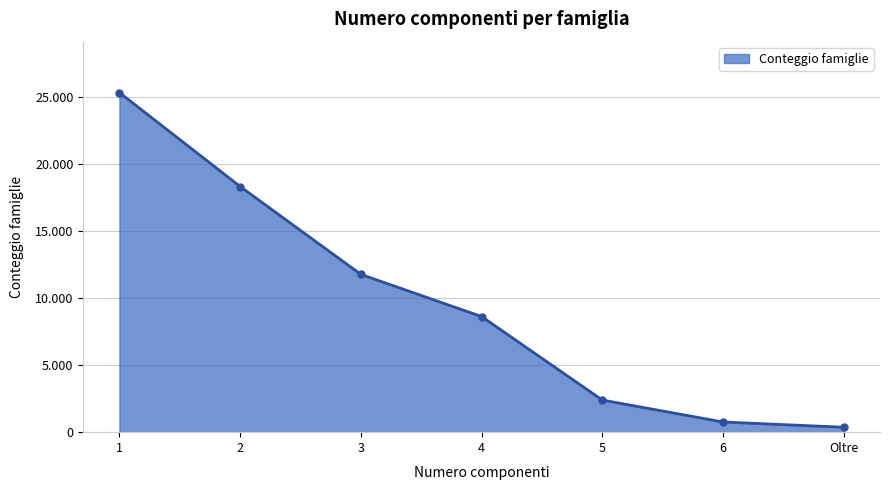

What is the value of the 7th point from the left?

367